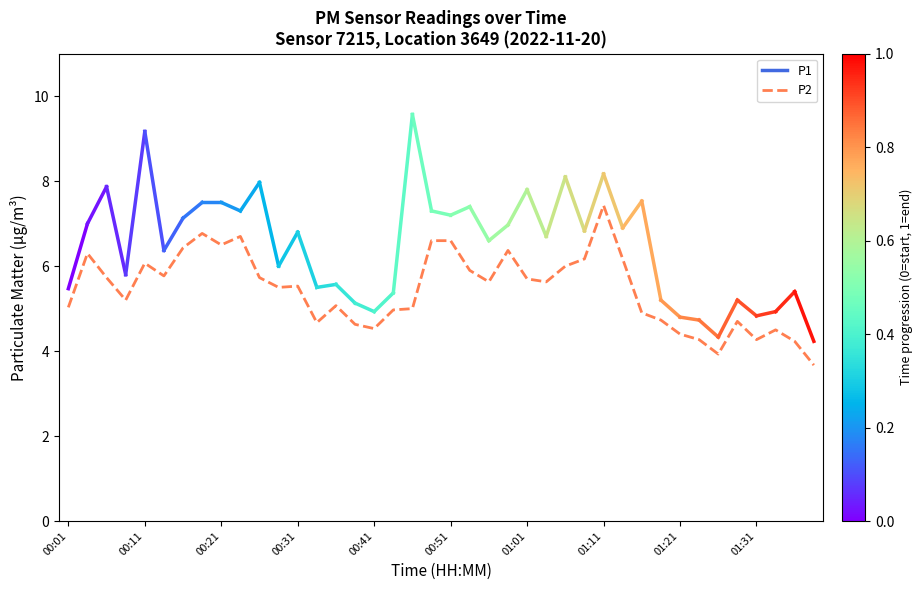

What is the difference between the maximum and minimum values?

3.8